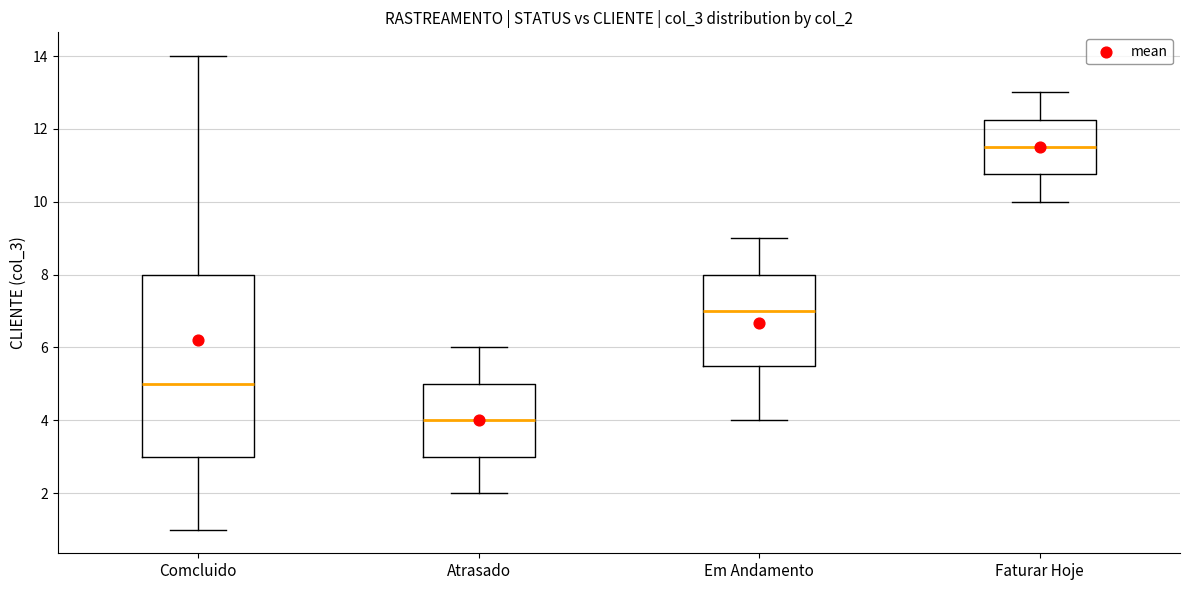

Reading left to right, read every box against the y-axis: the position of its median line, the range the box covers, and the ends of its whiskers. The values are not printed on the chart, so give them approximately, as read against the axis.

Comcluido: median 5.0, box 3.0 to 8.0, whiskers 1.0 to 14.0
Atrasado: median 4.0, box 3.0 to 5.0, whiskers 2.0 to 6.0
Em Andamento: median 7.0, box 5.6 to 8.0, whiskers 4.0 to 9.0
Faturar Hoje: median 11.6, box 10.8 to 12.2, whiskers 10.0 to 13.0